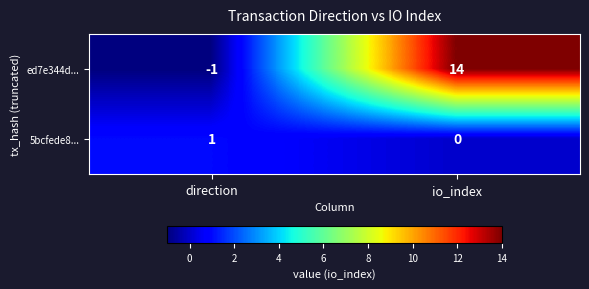

What is the sum of the ed7e344d... values at direction and io_index?

13